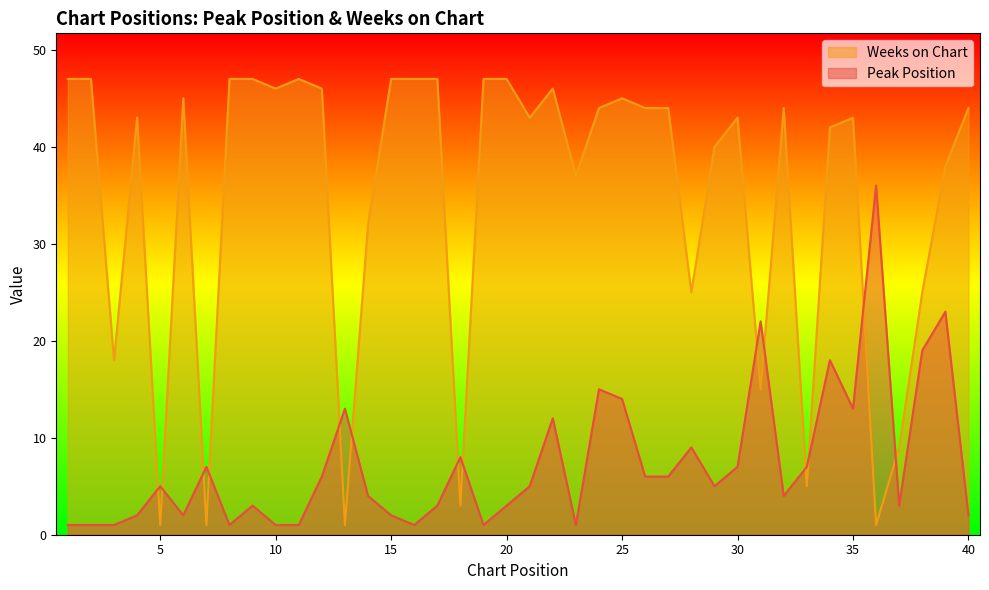

Between 39 and 10, which is larger?

39